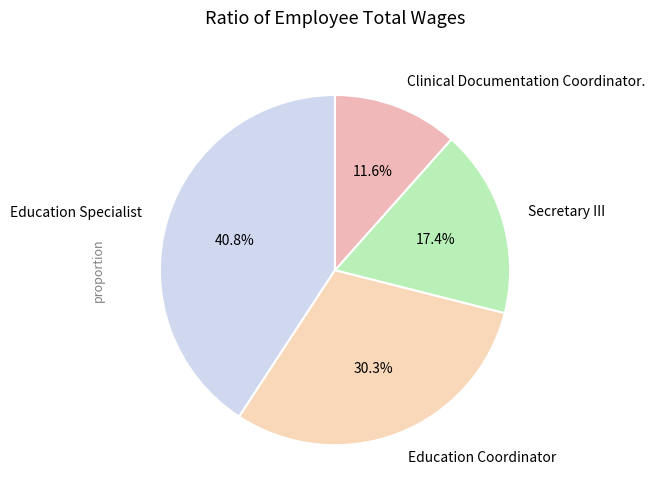

Between Education Specialist and Clinical Documentation Coordinator., which is larger?

Education Specialist